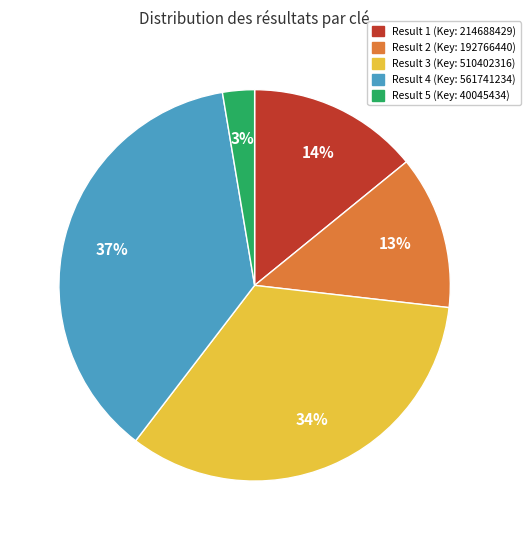

Does any single category account for the majority?

No